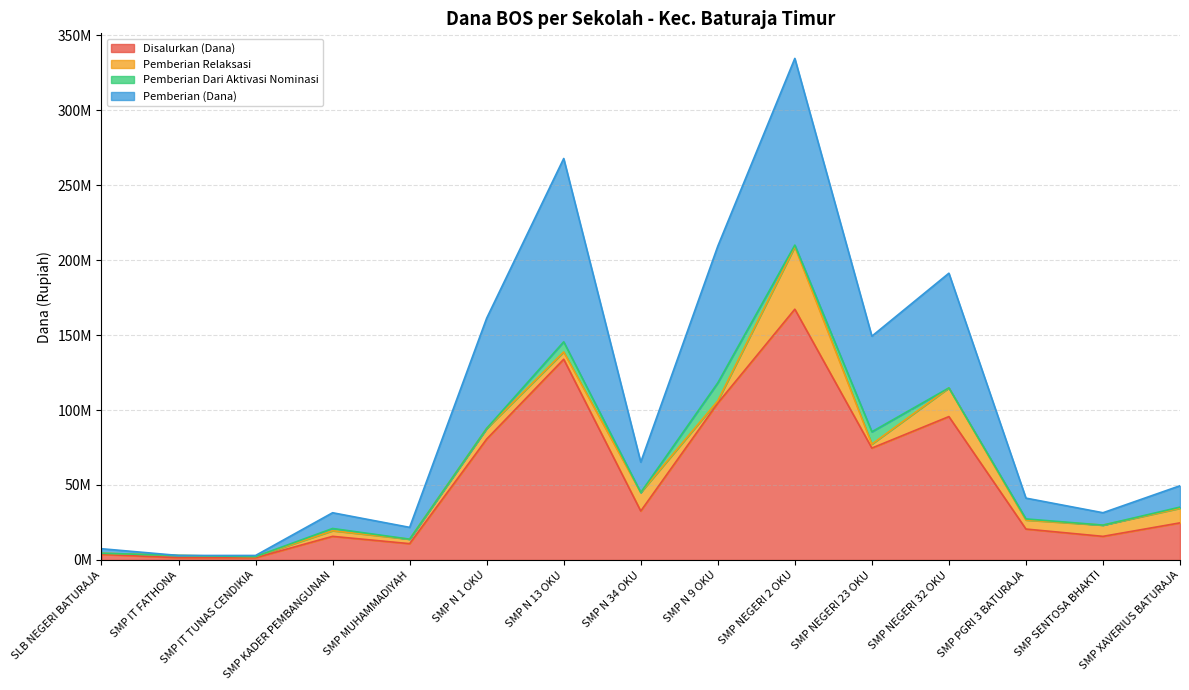

What are all the series names shown in the legend?

Disalurkan (Dana), Pemberian Relaksasi, Pemberian Dari Aktivasi Nominasi, Pemberian (Dana)